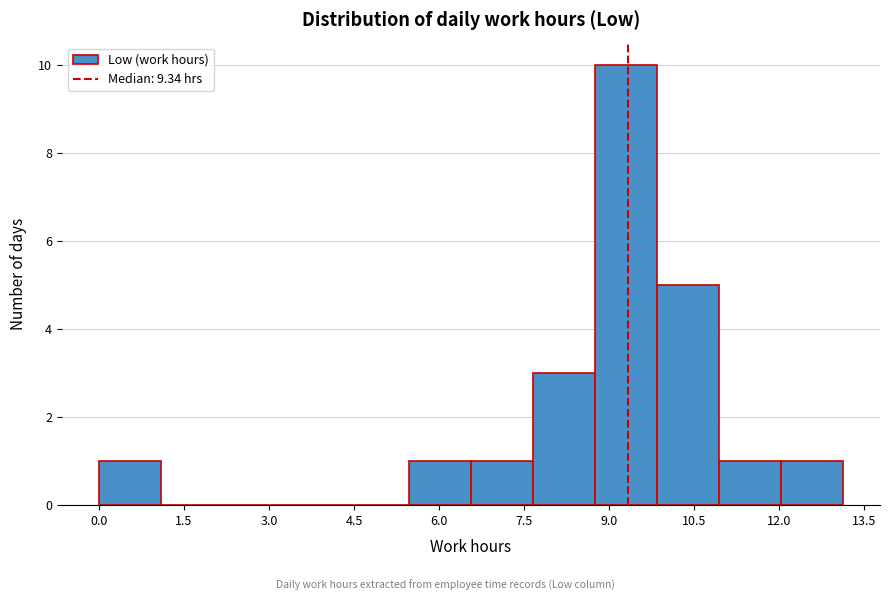

Which range on the x-axis has the tallest bar?

8.8 to 9.8